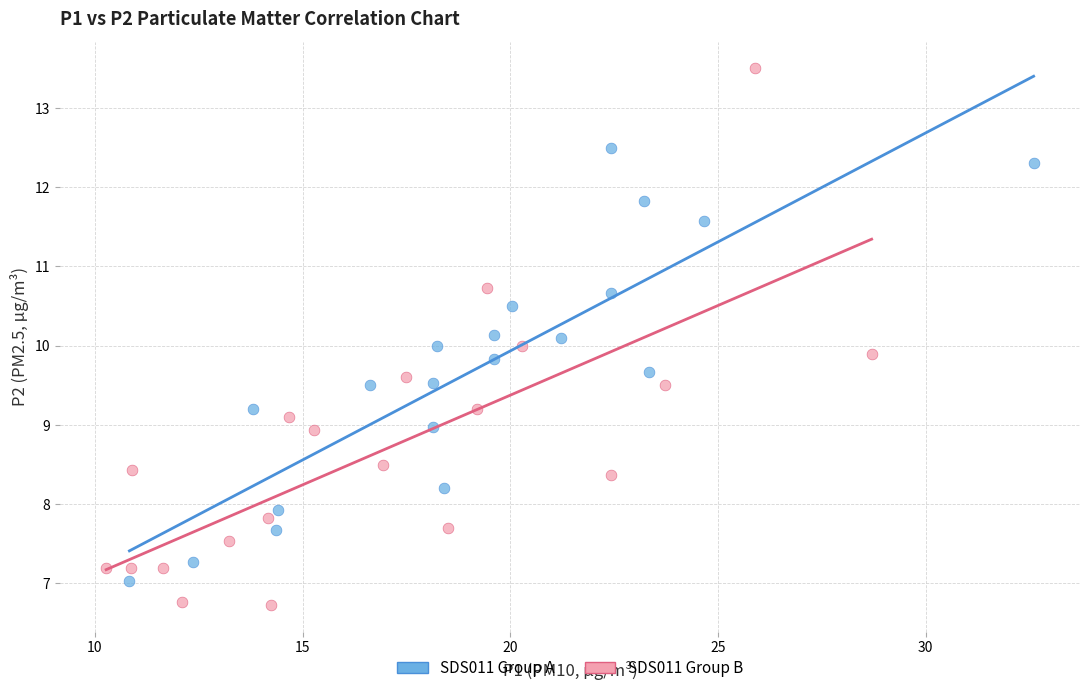

Which series reaches the maximum Y coordinate?

SDS011 Group B